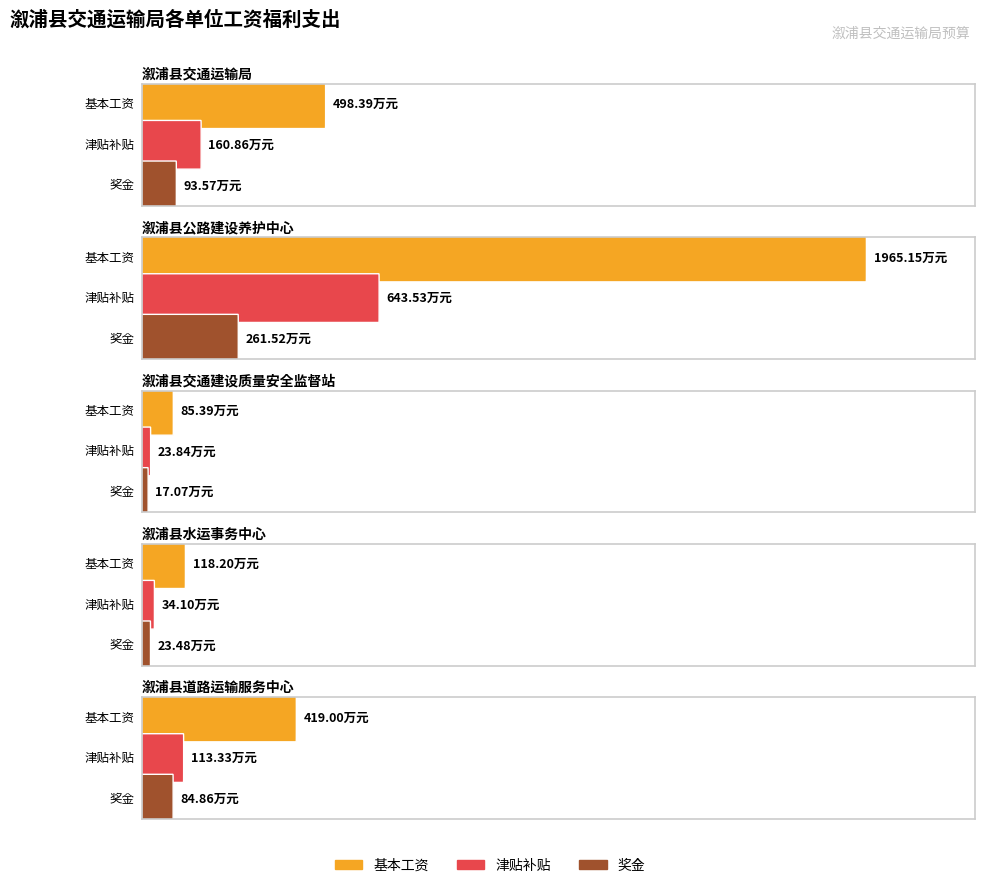

What is the label of the 4th bar from the left?

溆浦县水运事务中心